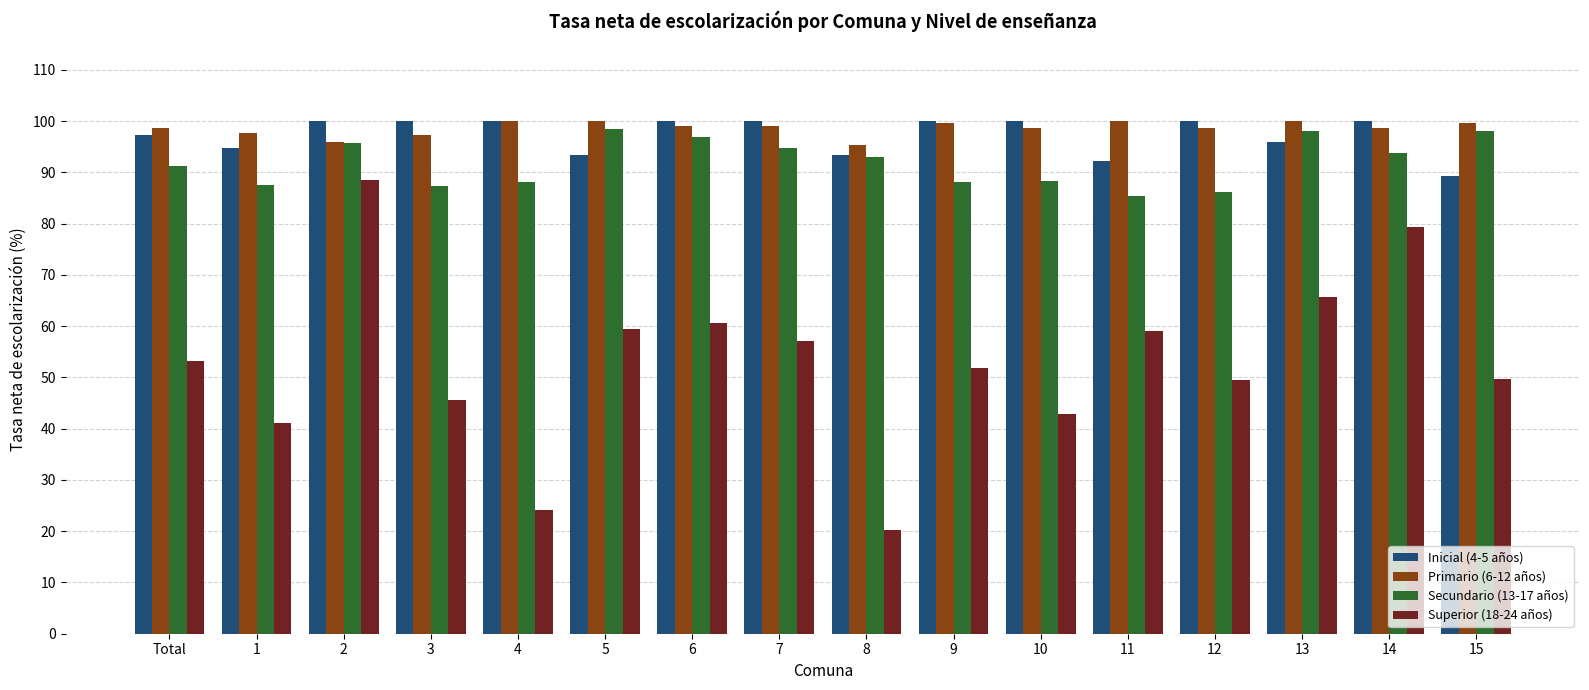

What is the total value across all series at 13?

359.8